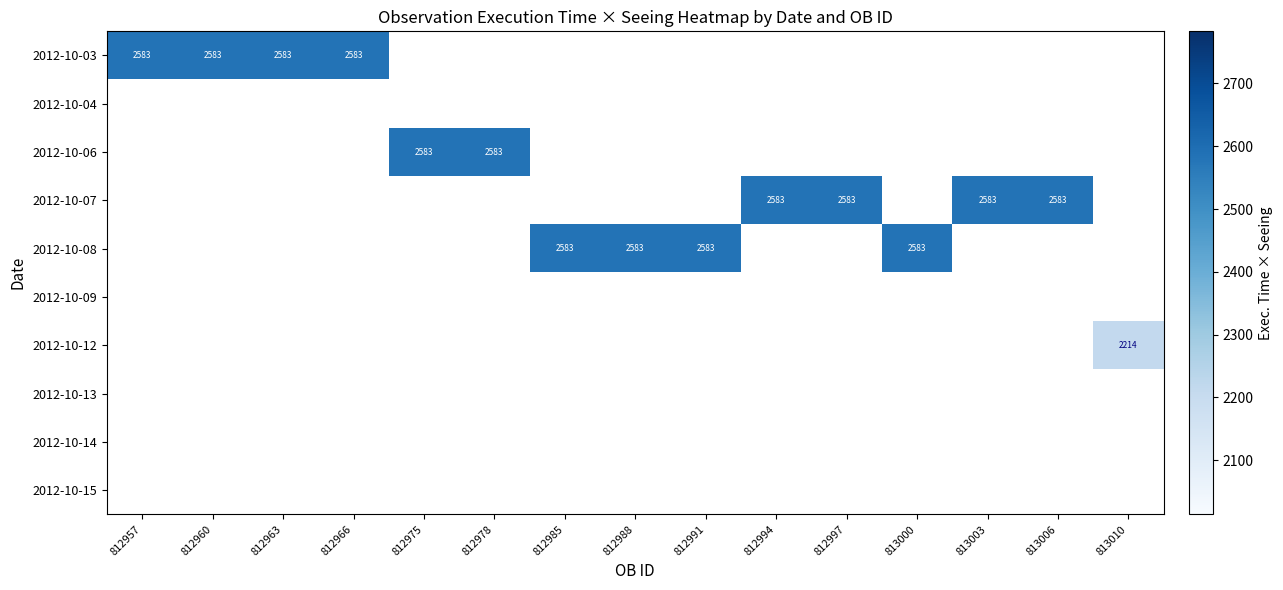

What is the greatest value displayed?

2583.0